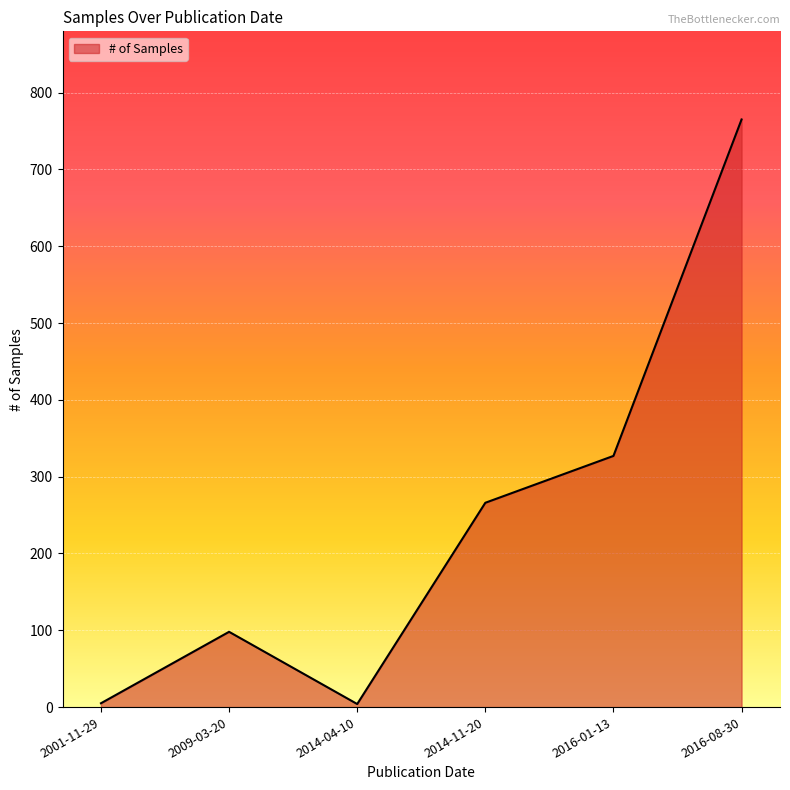

What position from the right is 2014-04-10?

4